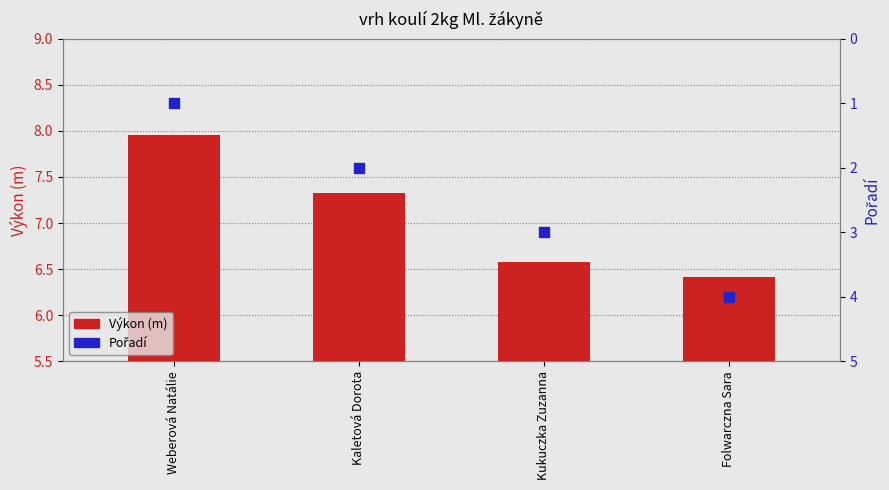

What is the total value across all series at Kukuczka Zuzanna?

9.6